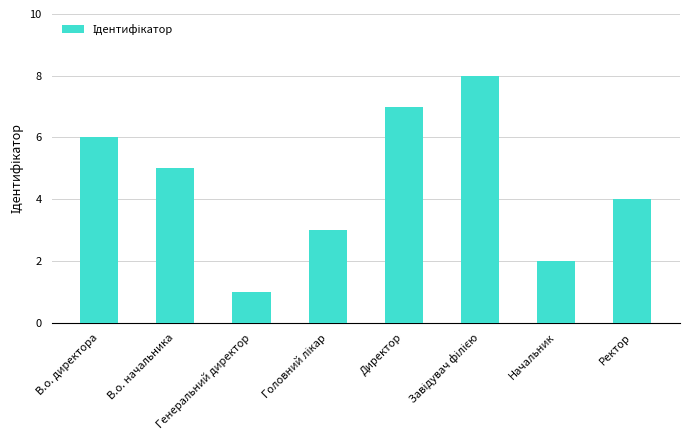

True or false: the data shows 4 at Ректор.

True